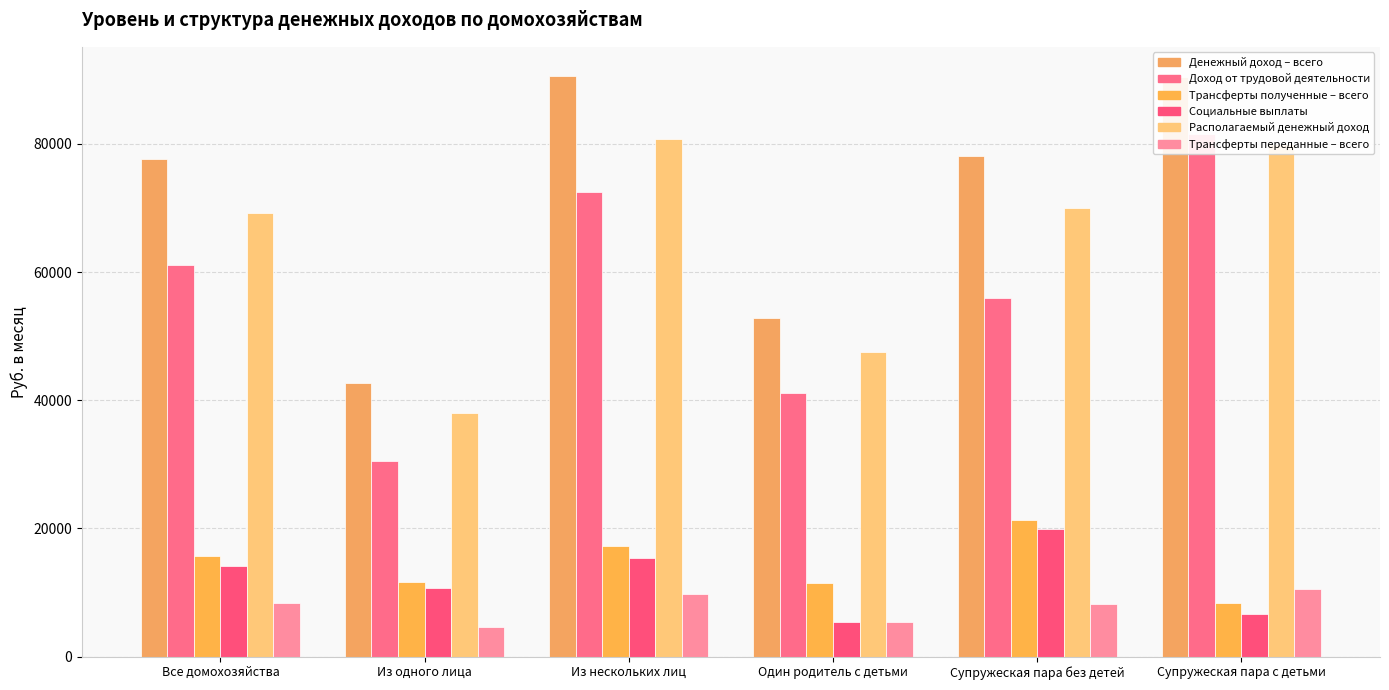

The Трансферты полученные – всего series shows 11529.9 at Один родитель с детьми. True or false?

True